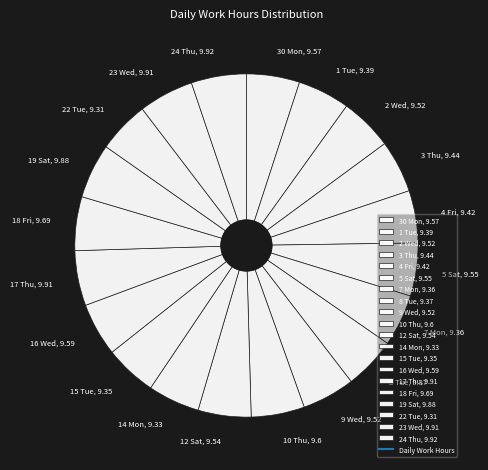

Is there a majority slice in this chart?

No